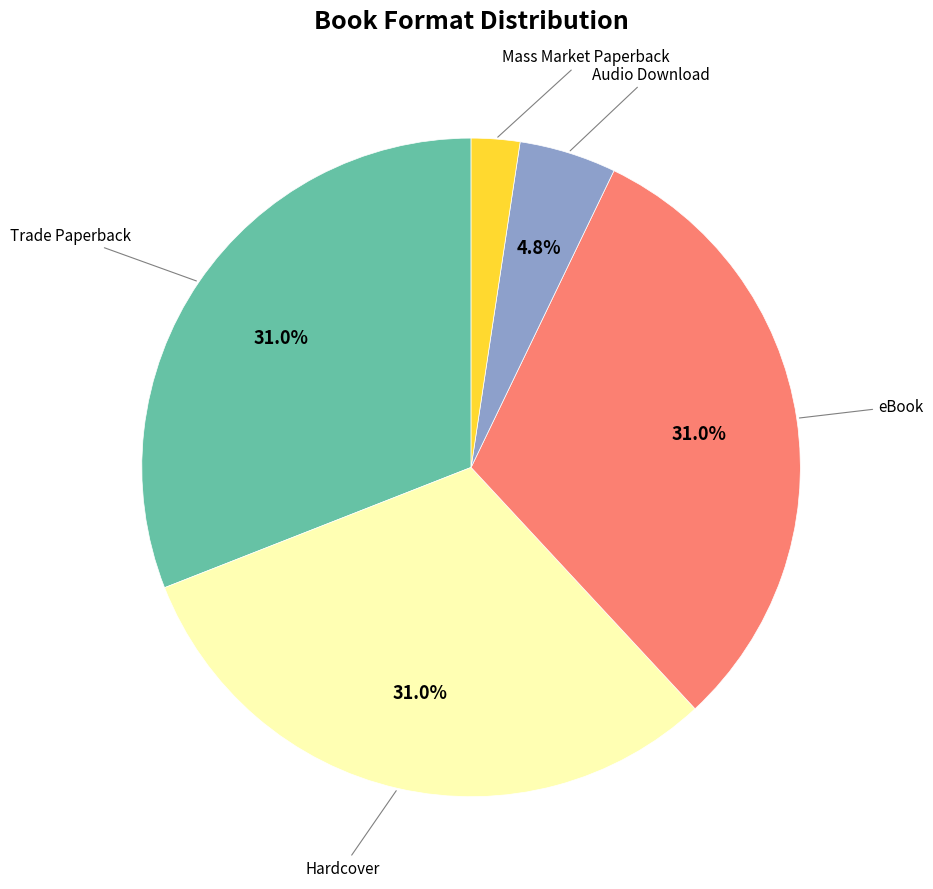

Is there a majority slice in this chart?

No